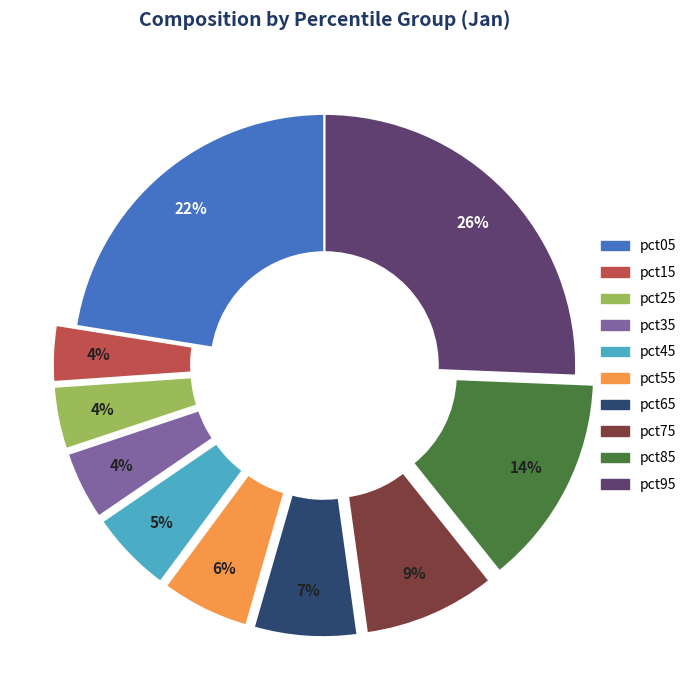

To the nearest percent, what percentage of the pie is pct25?

4%